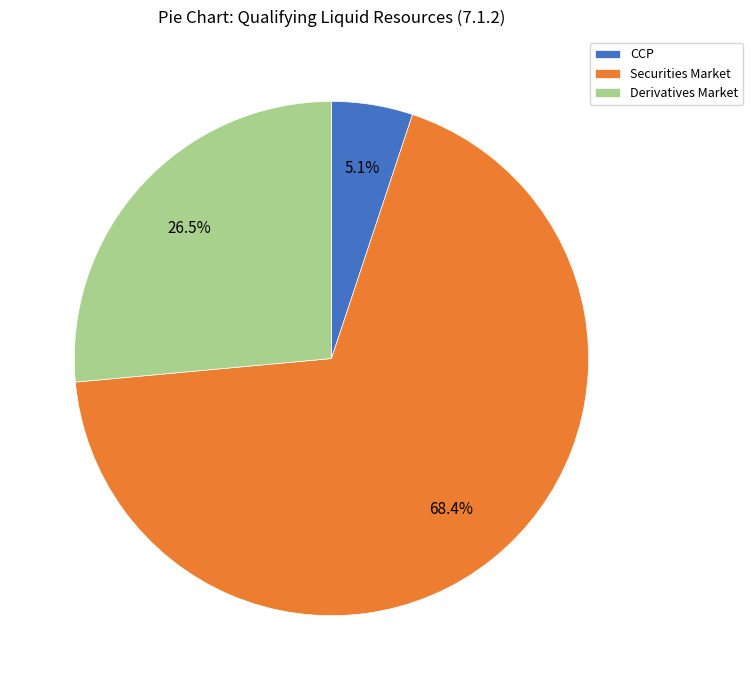

How much of the chart is everything except Securities Market?

31.6%